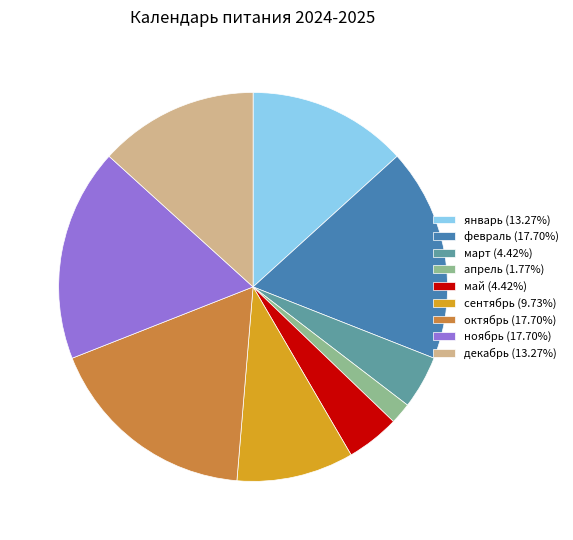

Is the sum of октябрь and апрель greater than half?

No